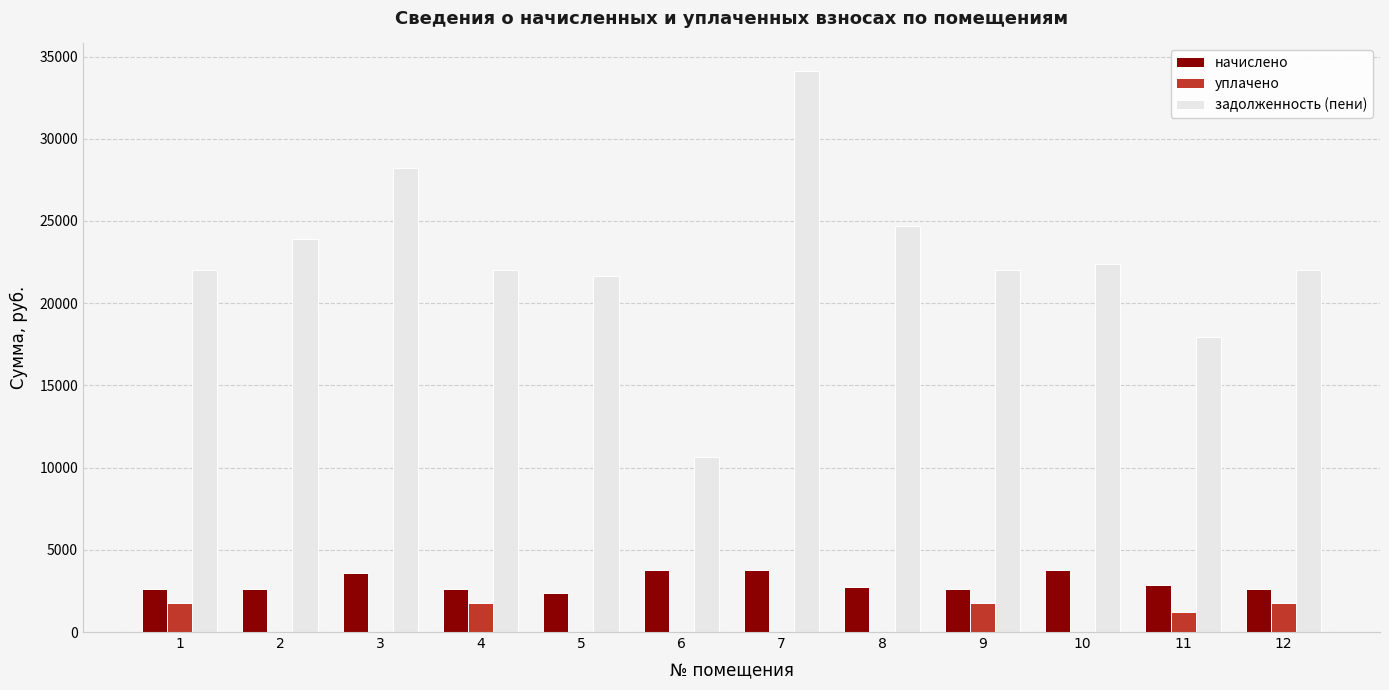

What are all the series names shown in the legend?

начислено, уплачено, задолженность (пени)